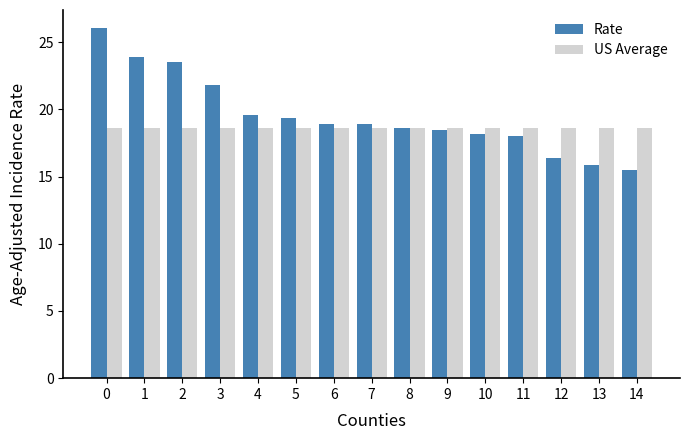

List the series in order of their peak value, lowest first.

US Average, Rate